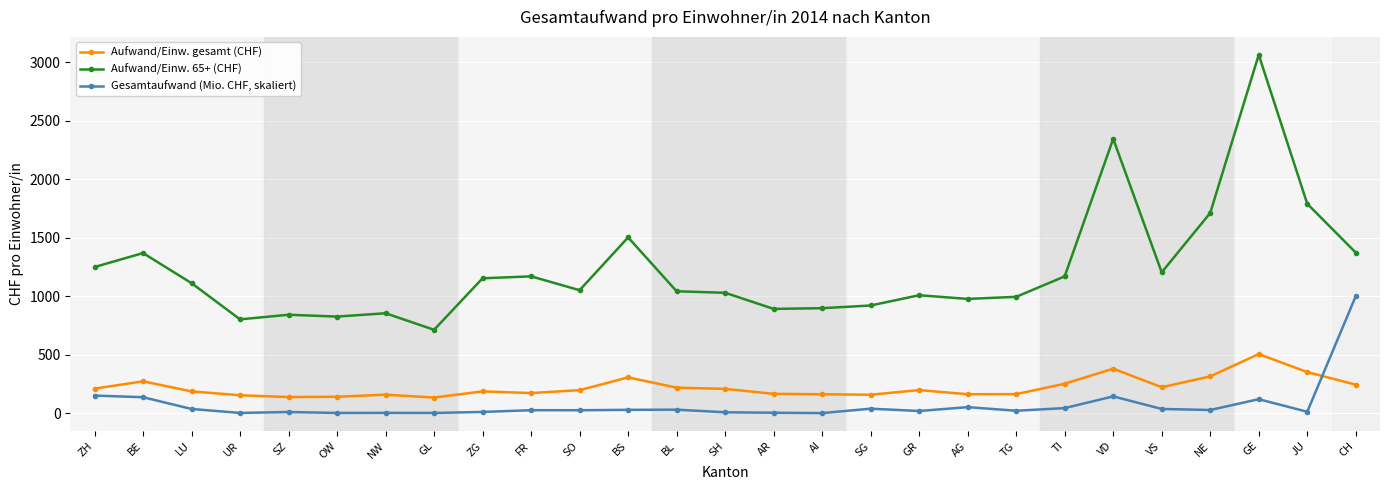

What is the value of the Aufwand/Einw. gesamt (CHF) point at the 22nd from the left?

380.6